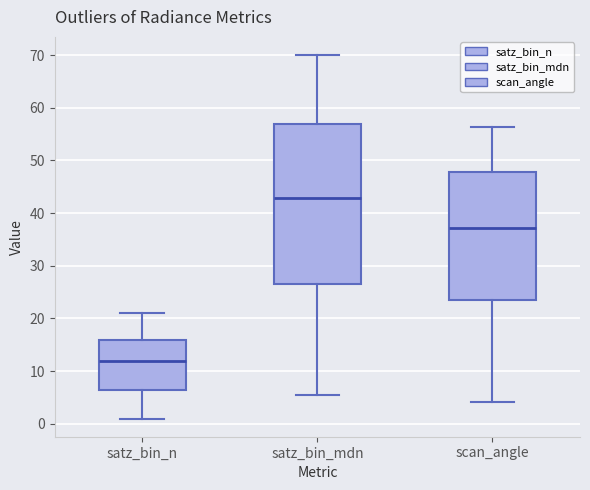

Reading left to right, read every box against the y-axis: the position of its median line, the range the box covers, and the ends of its whiskers. The values are not printed on the chart, so give them approximately, as read against the axis.

satz_bin_n: median 12, box 7 to 16, whiskers 1 to 21
satz_bin_mdn: median 43, box 27 to 57, whiskers 5 to 70
scan_angle: median 37, box 24 to 48, whiskers 4 to 56